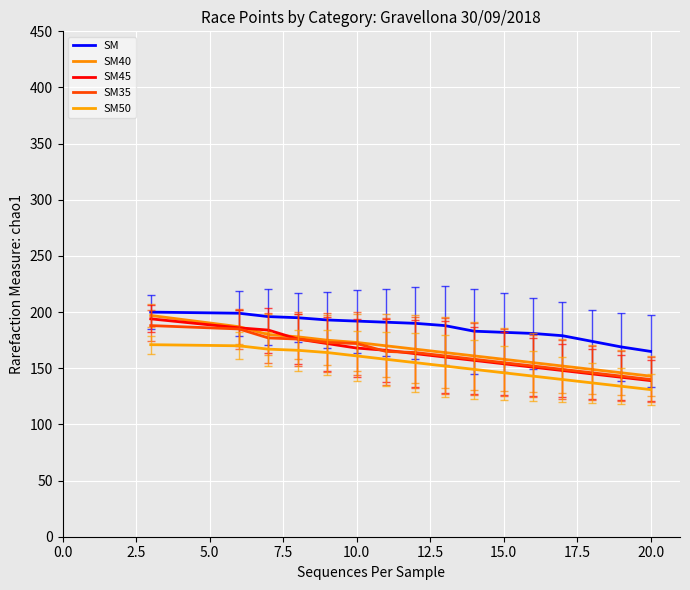

Does the chart have visible grid lines?

Yes